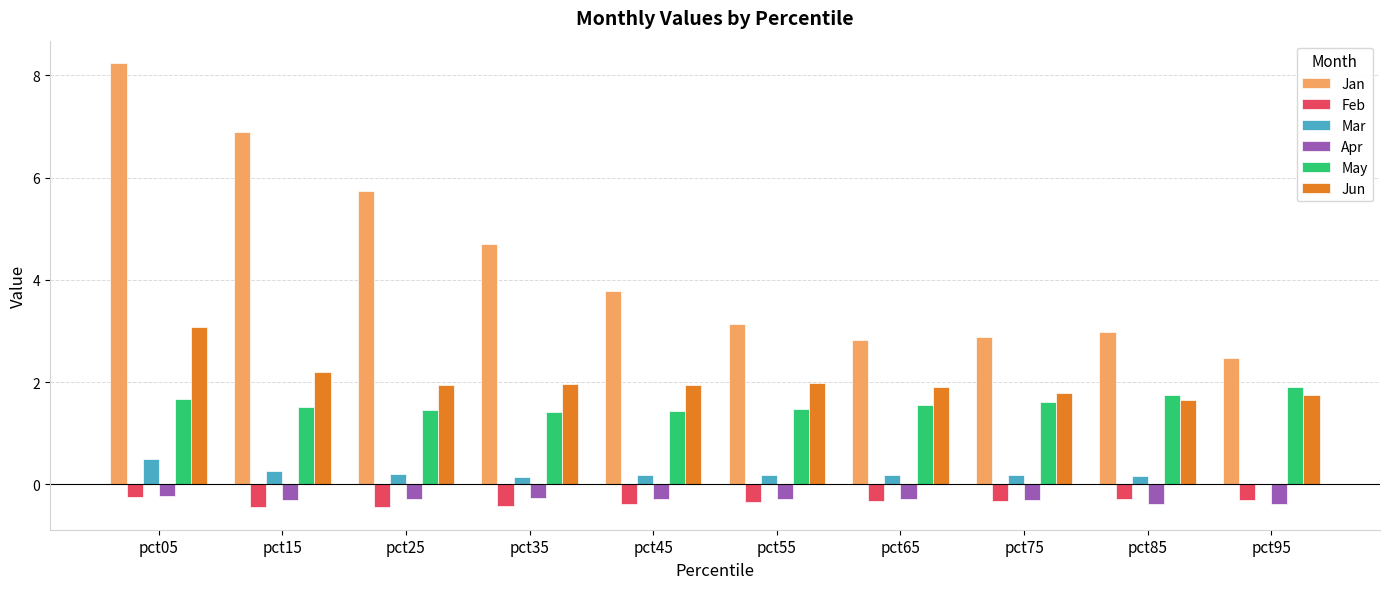

Which series changed the most between pct05 and pct65?

Jan